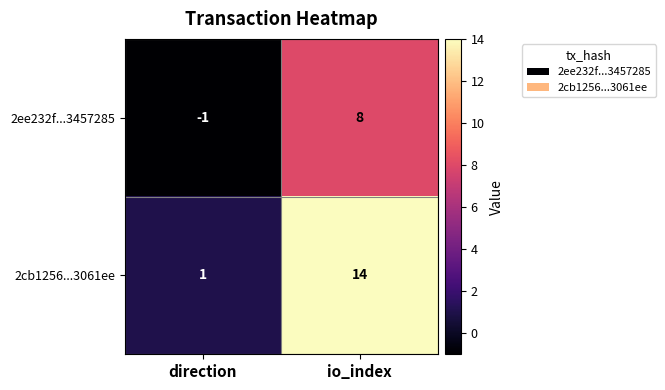

What is the difference between the 2cb1256...3061ee values at direction and io_index?

13